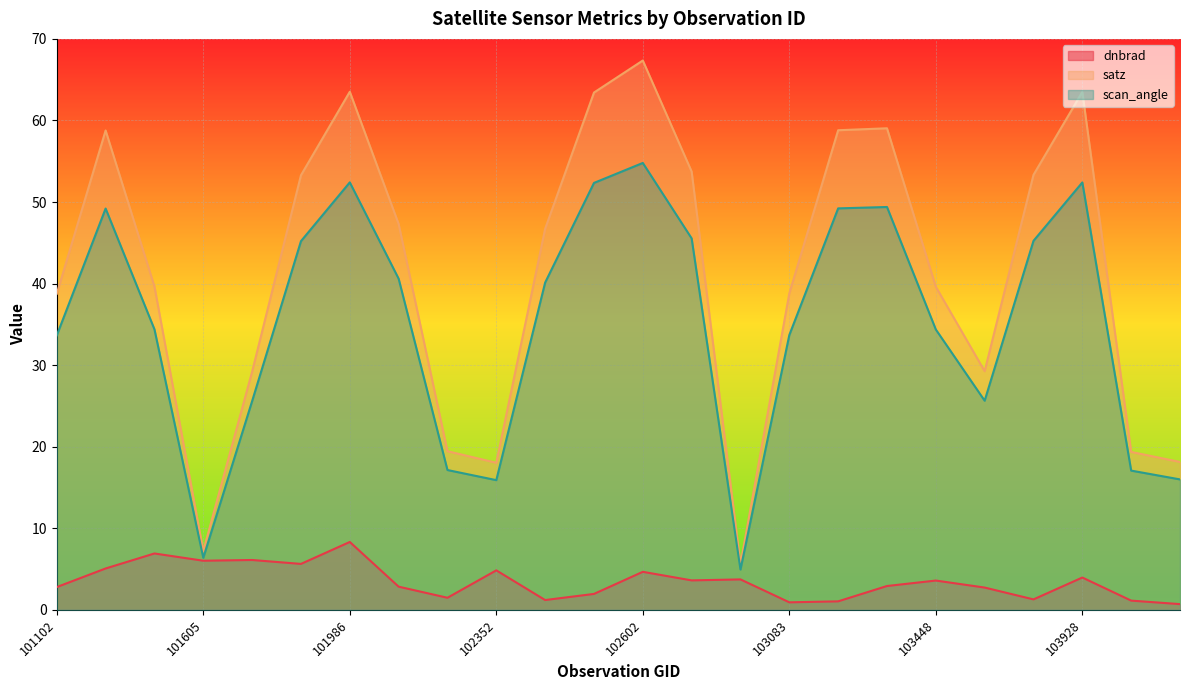

Which series changed the most between 101986 and 102602?

satz